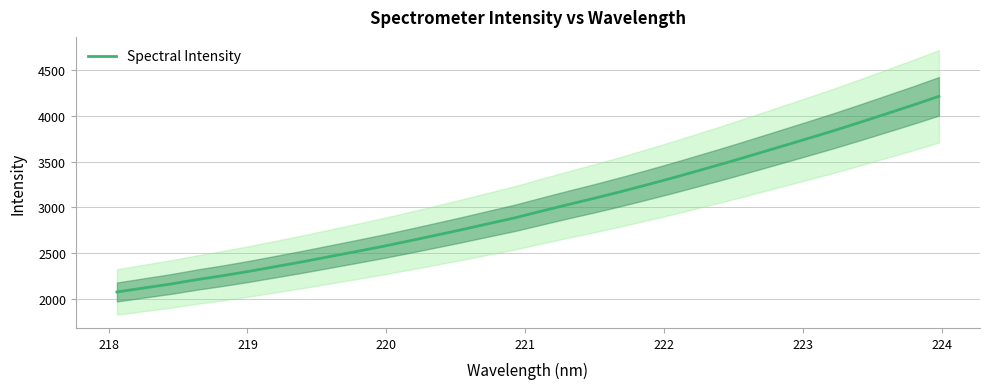

What is the highest value of the Spectral Intensity series?

4213.3